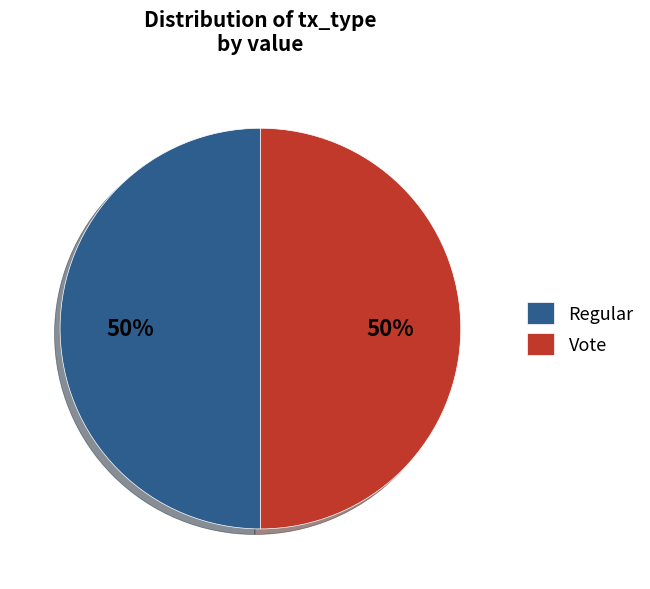

To the nearest percent, what is the difference between the largest and smallest slice percentages?

0%